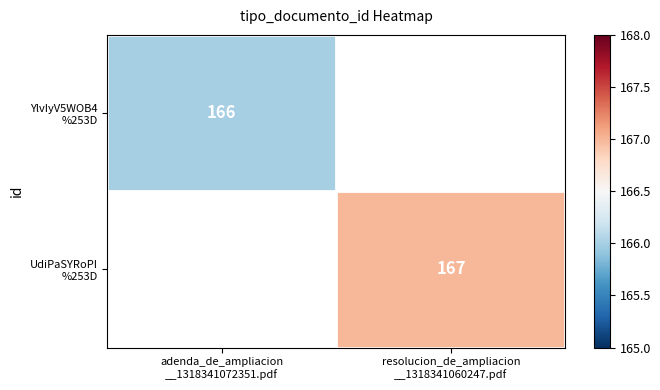

Which series has the widest spread of values?

UdiPaSYRoPI %253D